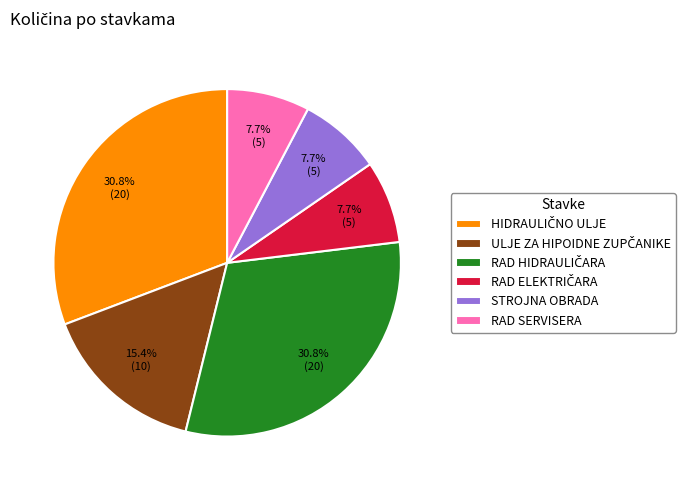

Is there any slice that represents more than half of the pie?

No